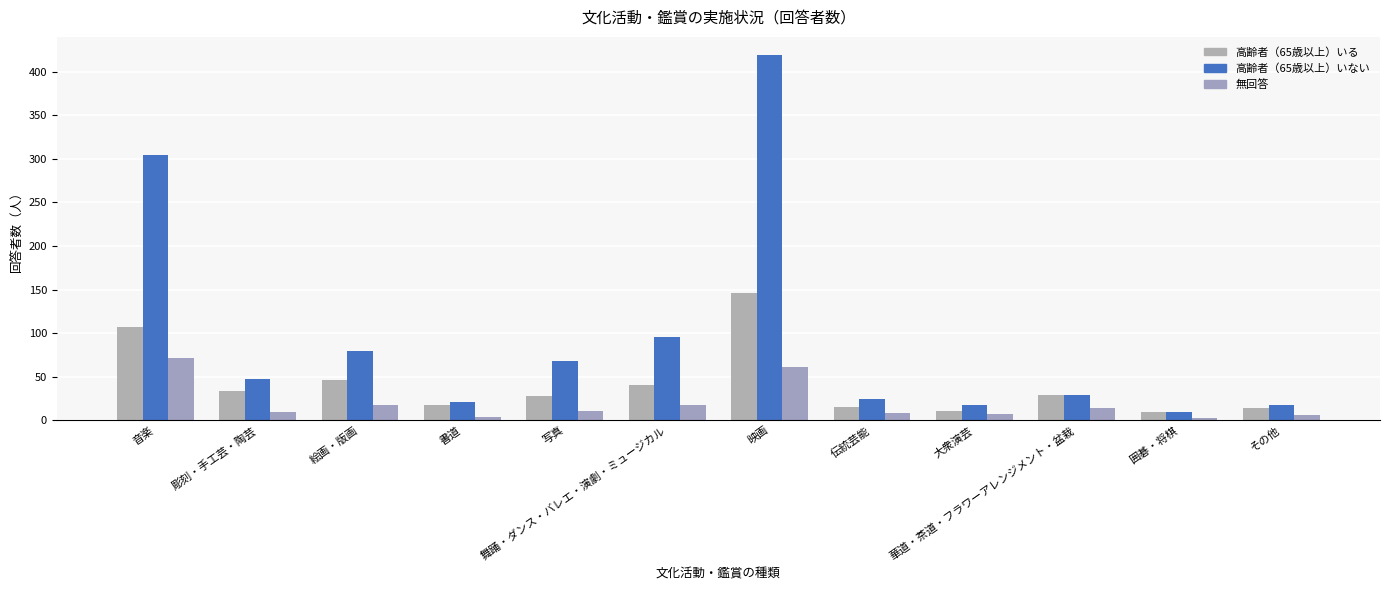

List the labels in order of 無回答 value, largest first.

音楽, 映画, 絵画・版画, 舞踊・ダンス・バレエ・演劇・ミュージカル, 華道・茶道・フラワーアレンジメント・盆栽, 写真, 彫刻・手工芸・陶芸, 伝統芸能, 大衆演芸, その他, 書道, 囲碁・将棋